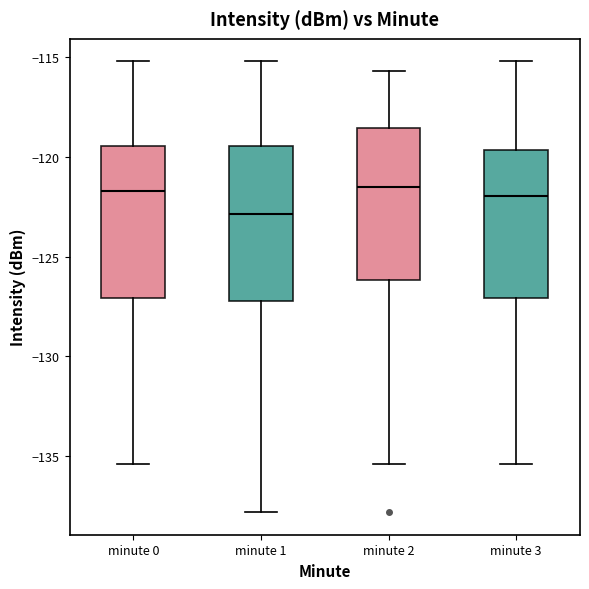

Reading left to right, read every box against the y-axis: the position of its median line, the range the box covers, and the ends of its whiskers. The values are not printed on the chart, so give them approximately, as read against the axis.

minute 0: median -121.5, box -127.0 to -119.5, whiskers -135.5 to -115.0
minute 1: median -123.0, box -127.0 to -119.5, whiskers -138.0 to -115.0
minute 2: median -121.5, box -126.0 to -118.5, whiskers -135.5 to -115.5
minute 3: median -122.0, box -127.0 to -119.5, whiskers -135.5 to -115.0